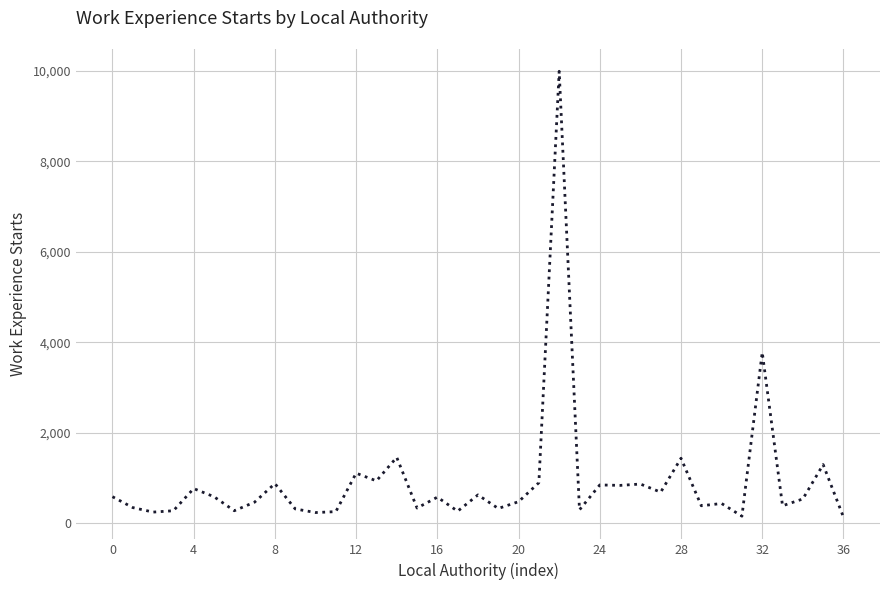

What is the greatest value displayed?

9990